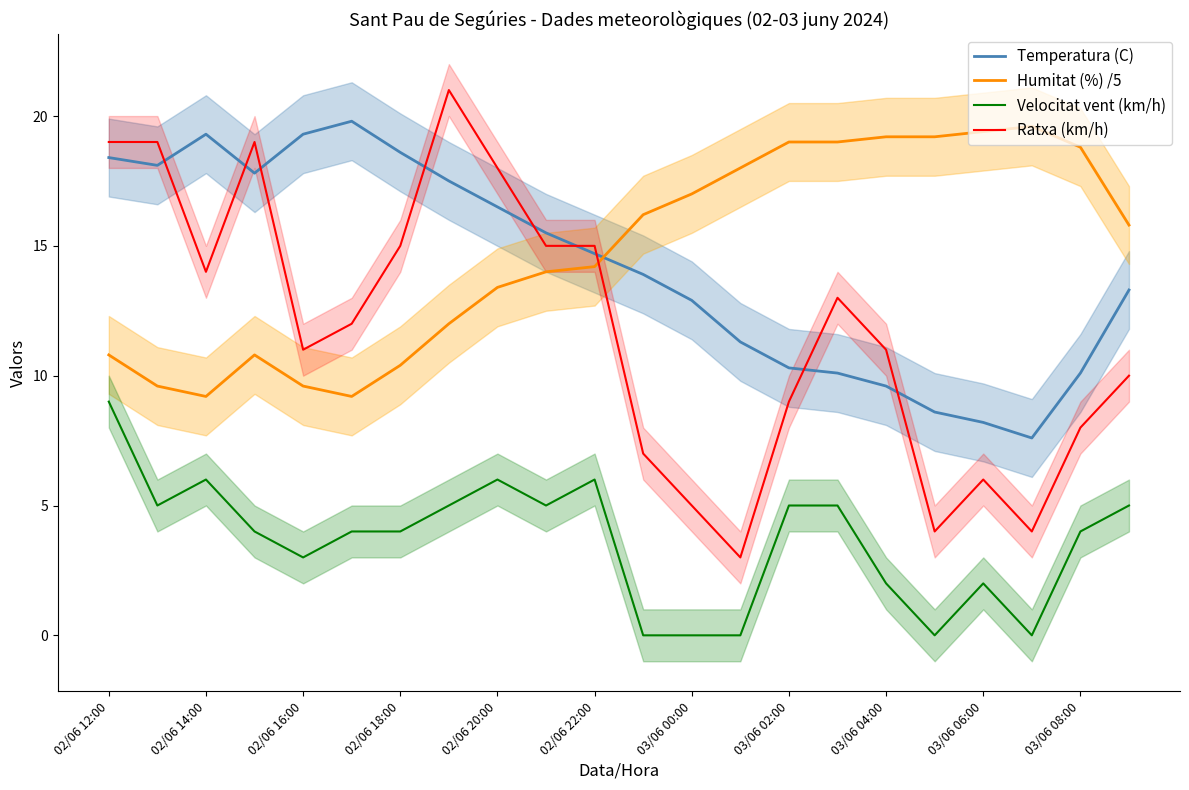

What is the maximum value shown in the chart?

21.0